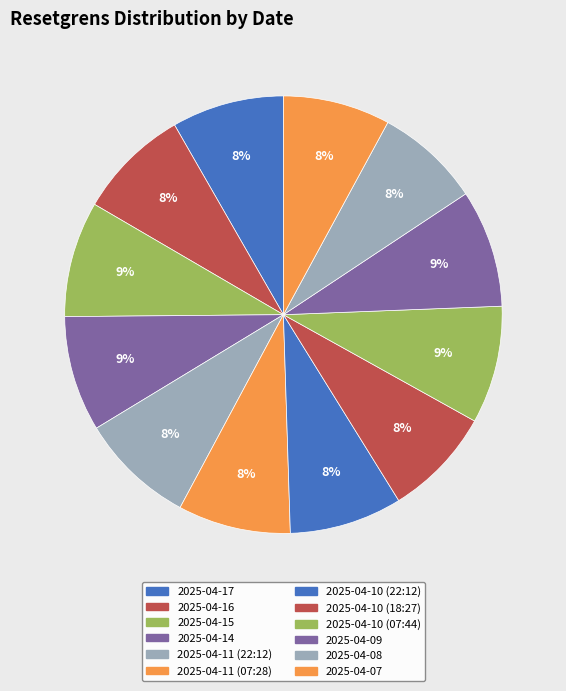

To the nearest percent, what is the average slice percentage?

8%